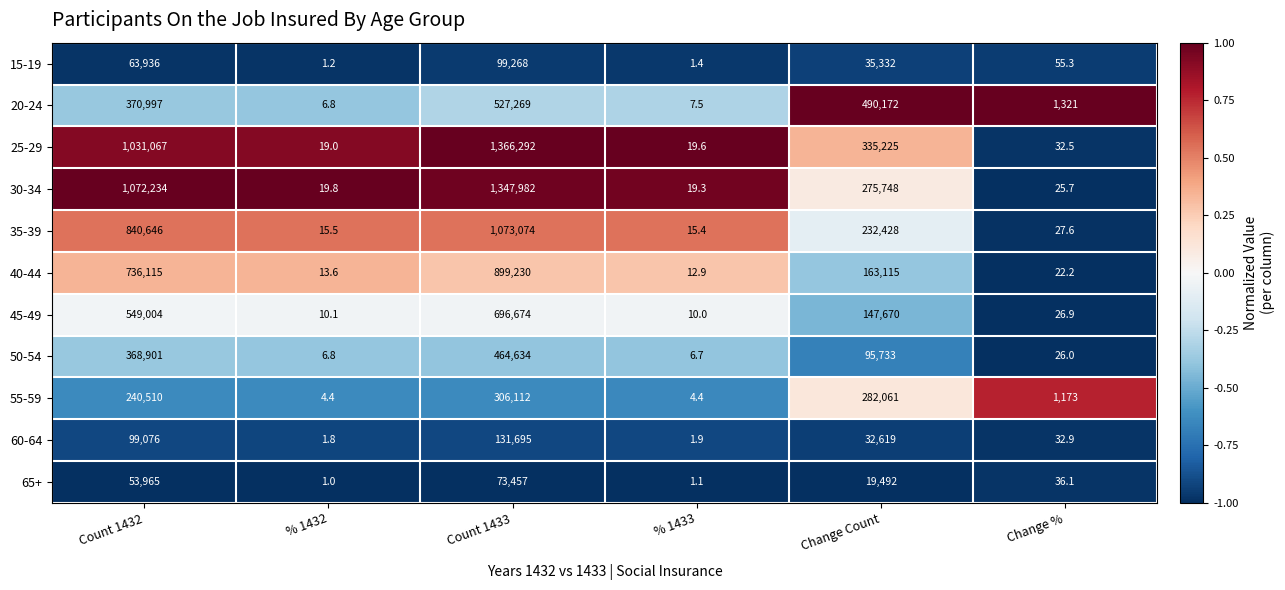

How many distinct data groups are displayed?

11